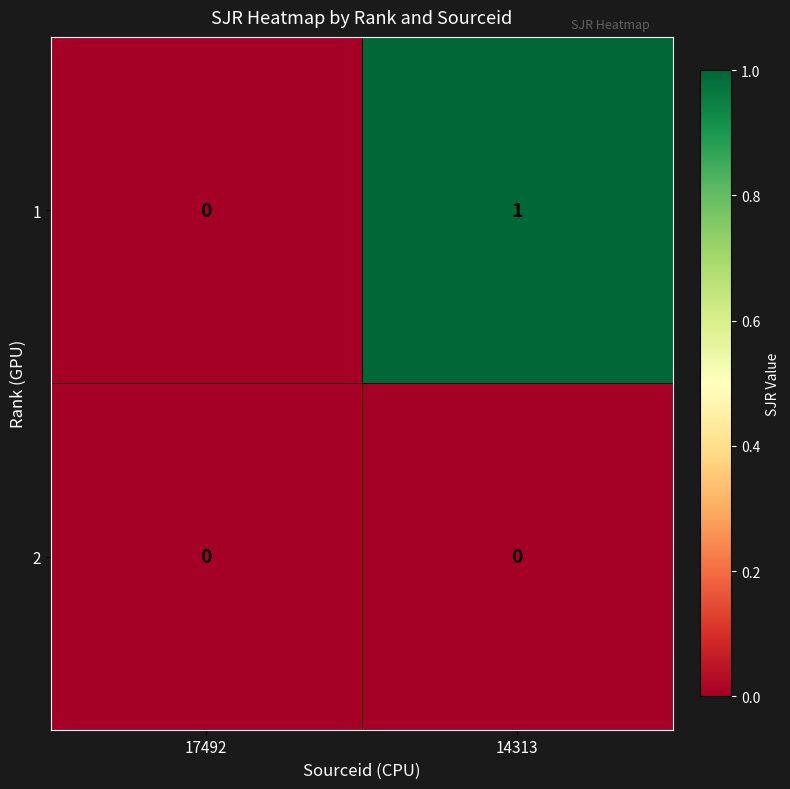

Is the value of 1 at 14313 greater than the value of 2 at 14313?

Yes